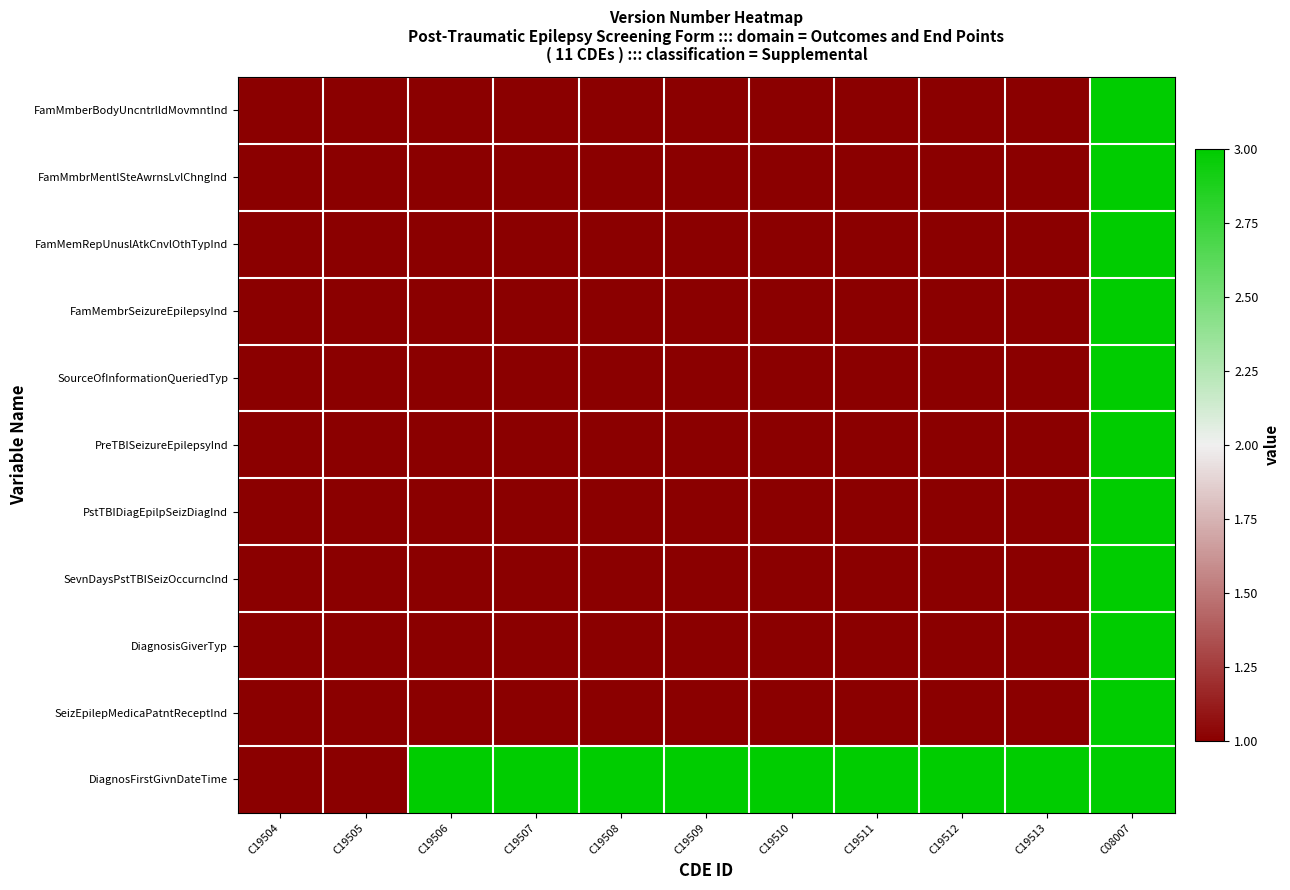

Which series has the largest total across all categories?

DiagnosFirstGivnDateTime